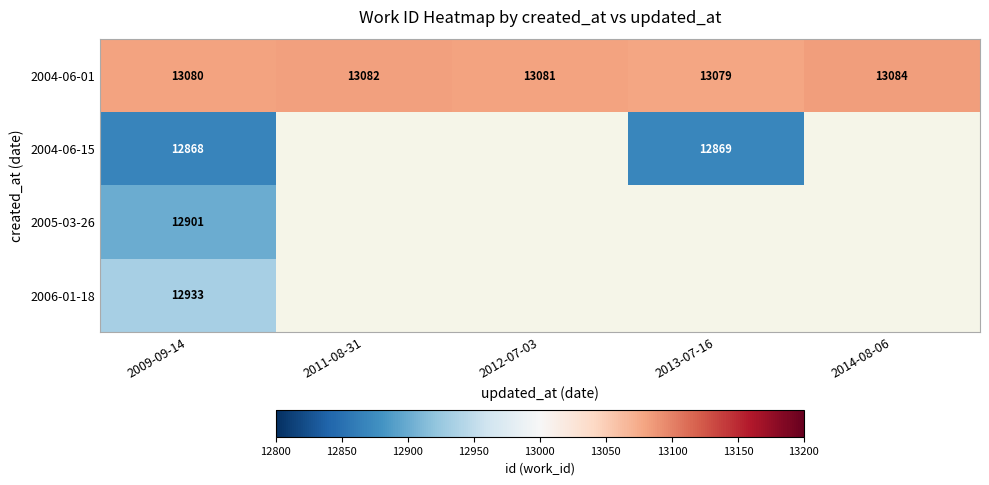

Rank the series at 2009-09-14 from highest to lowest value.

2004-06-01, 2006-01-18, 2005-03-26, 2004-06-15